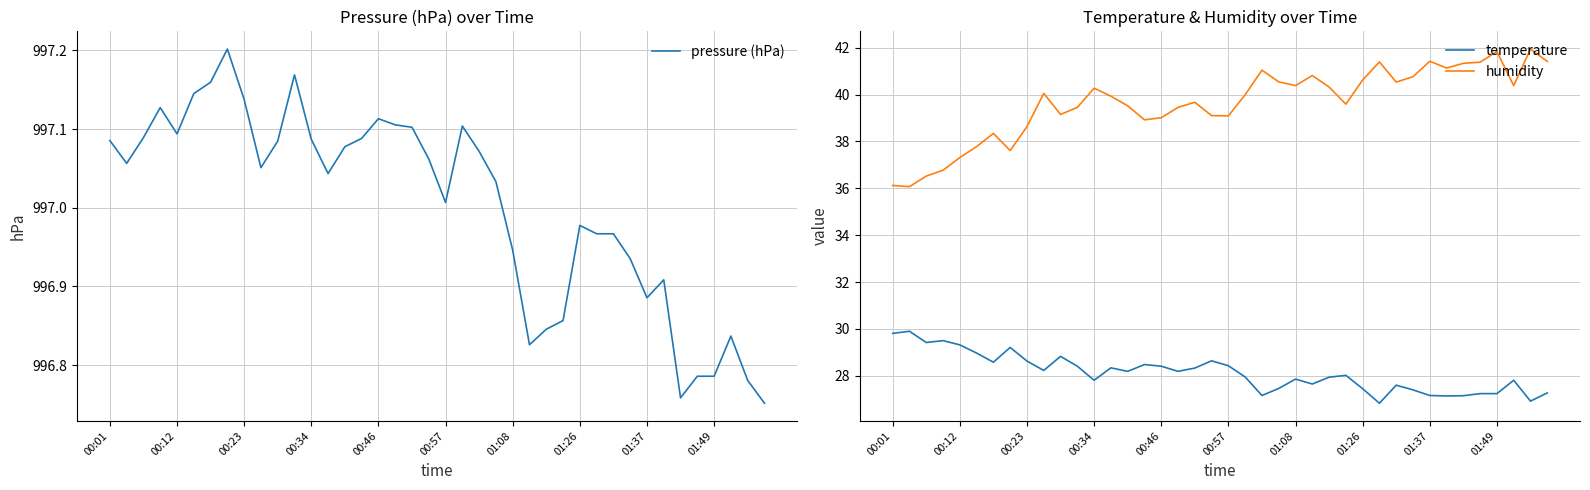

The value of pressure (hPa) at 22 is 997.1. True or false?

True